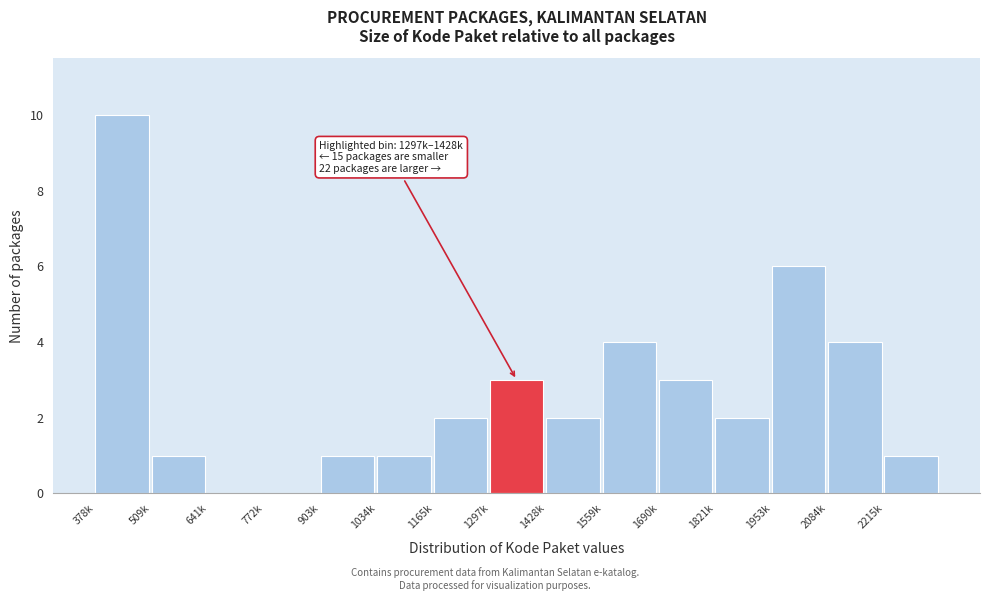

Reading right to left, list all the values displayed in this chart.

2215k=1	2084k=4	1953k=6	1821k=2	1690k=3	1559k=4	1428k=2	1297k=3	1165k=2	1034k=1	903k=1	772k=0	641k=0	509k=1	378k=10